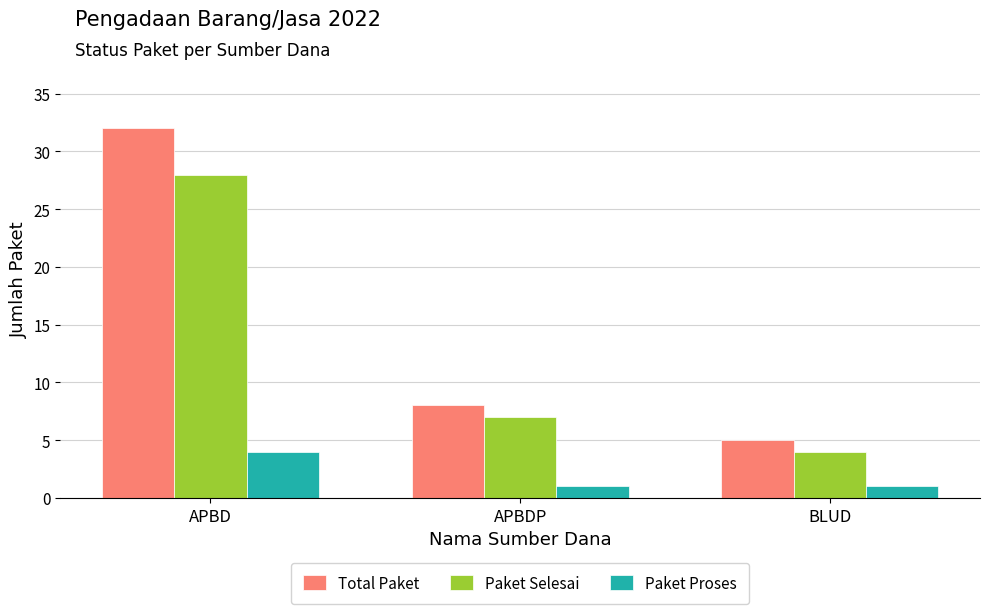

Does the chart contain any negative values?

No